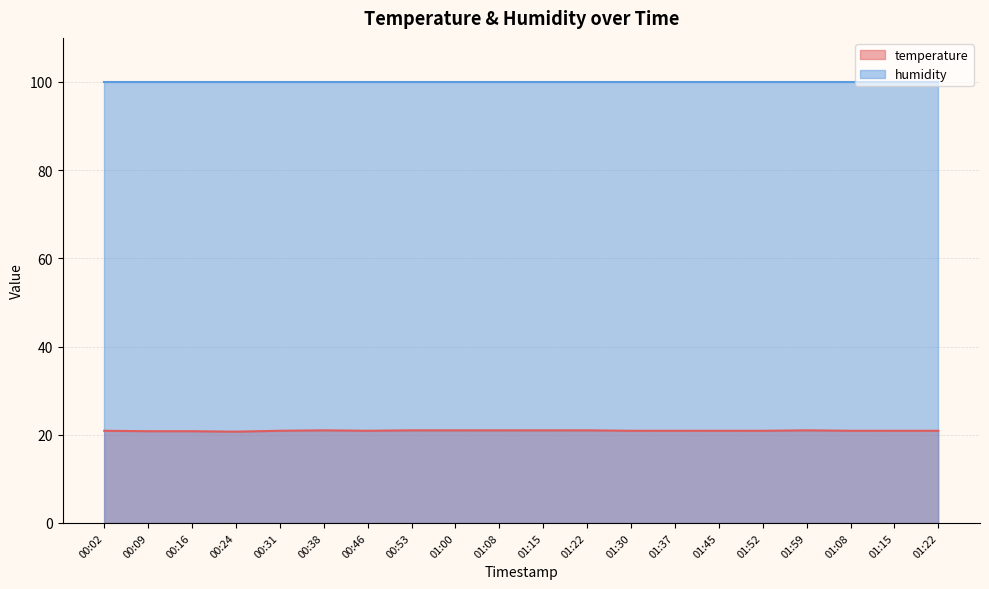

Between 01:08 and 01:30, which is larger?

01:08